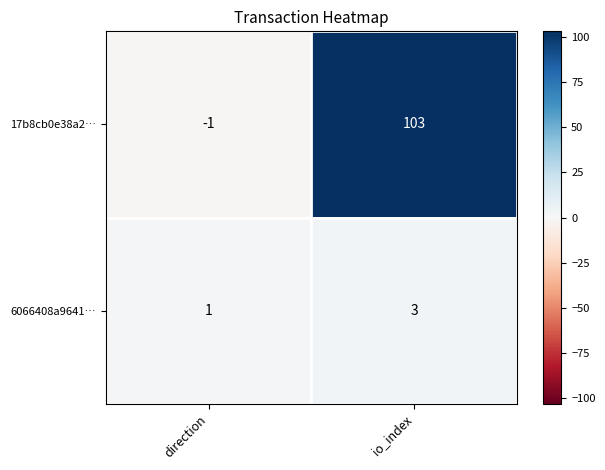

What is the difference between the maximum and minimum values in the 17b8cb0e38a2… series?

104